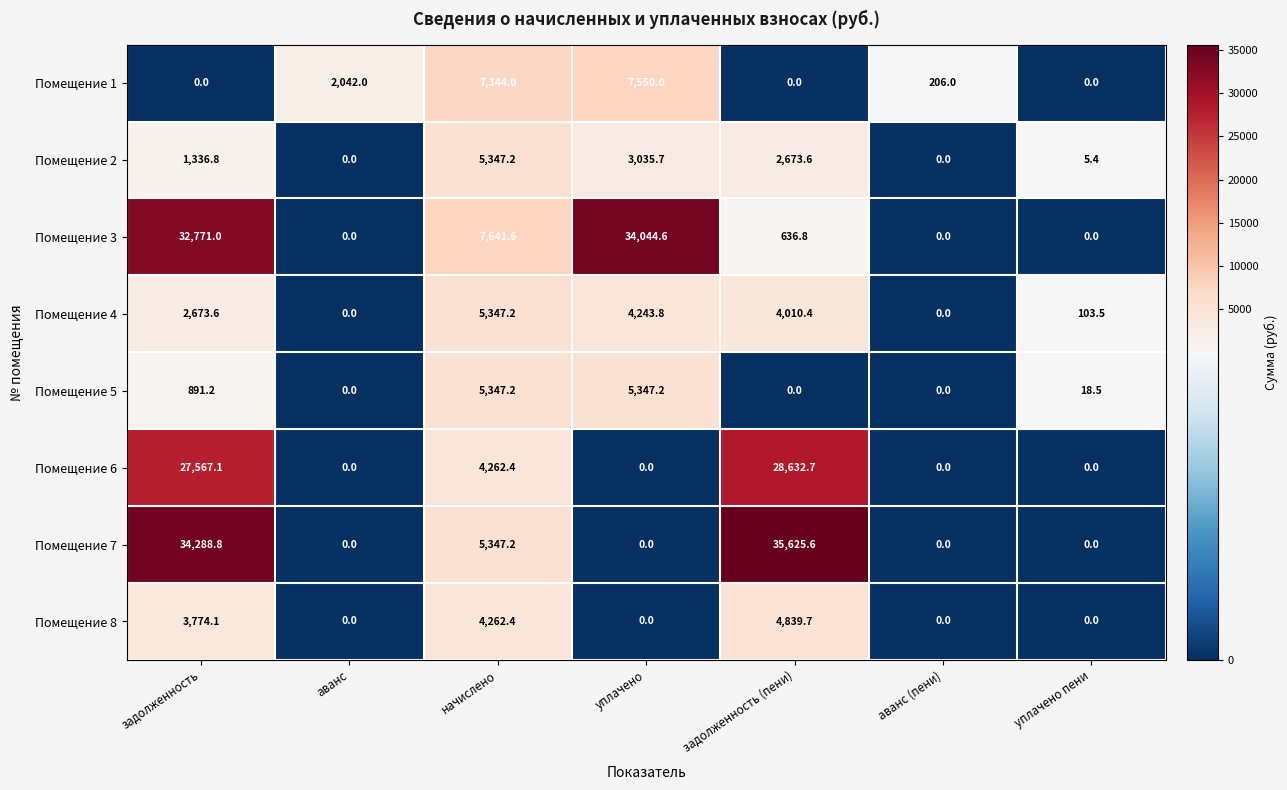

At задолженность, list the series in order from smallest to largest.

Помещение 1, Помещение 5, Помещение 2, Помещение 4, Помещение 8, Помещение 6, Помещение 3, Помещение 7